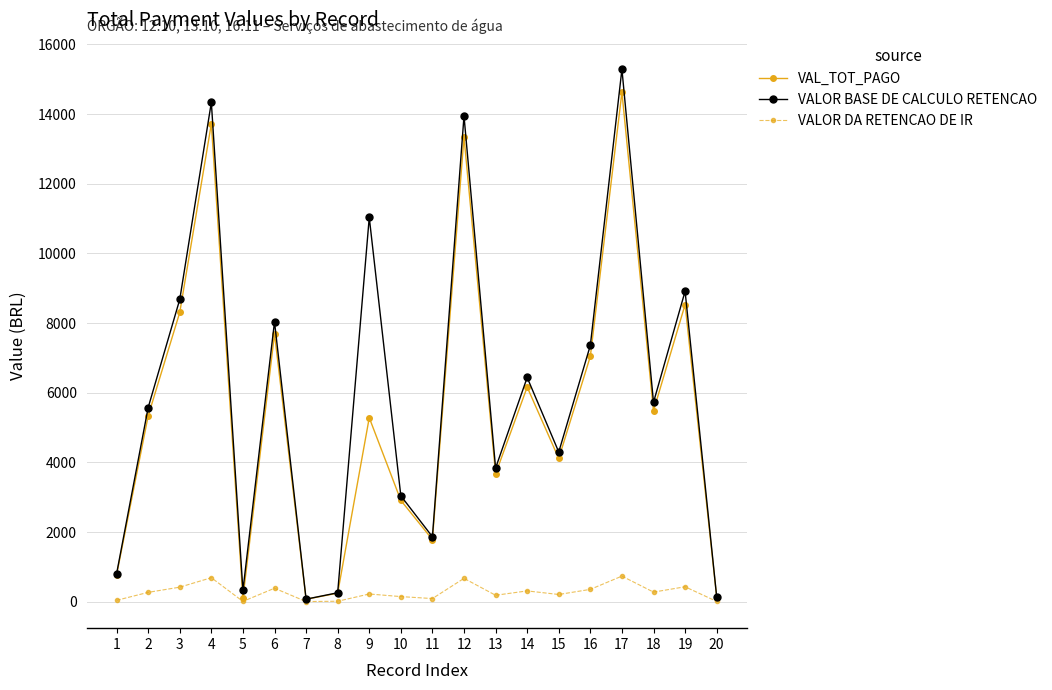

What is the smallest value displayed?

3.5